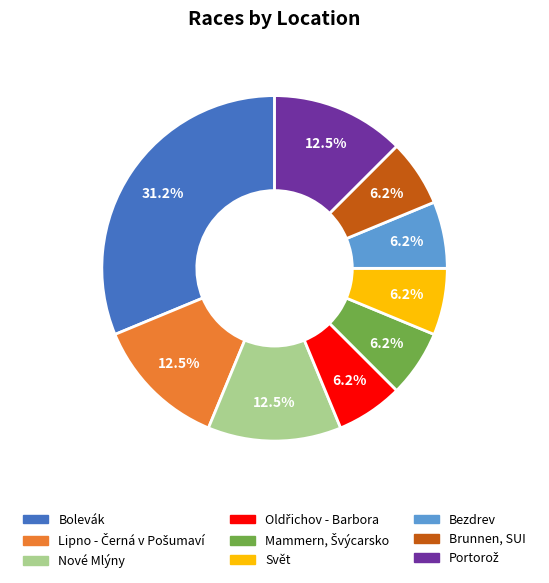

What is the largest slice in the pie chart?

Bolevák